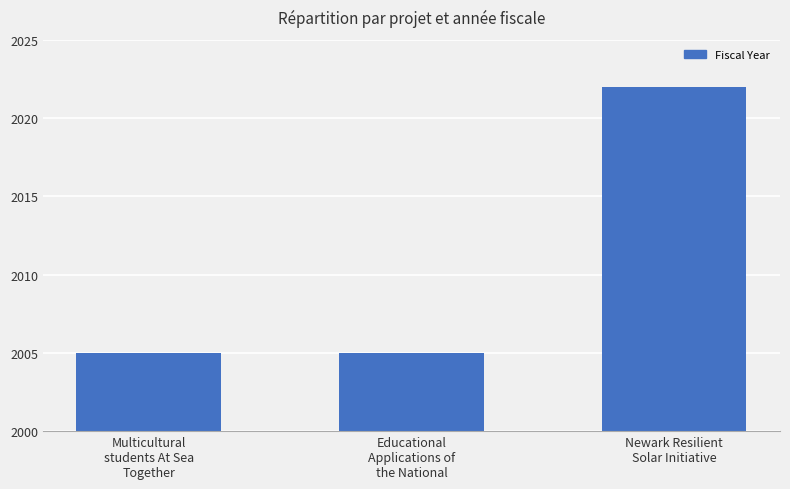

Which category has the highest value across all series?

Newark Resilient
Solar Initiative